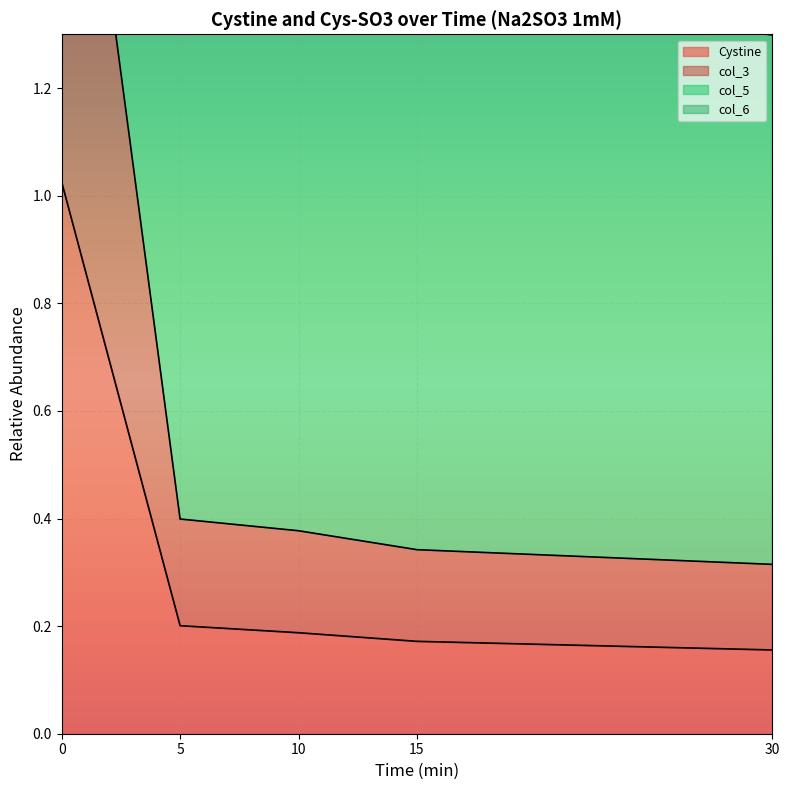

How many col_3 values are between 0 and 1?

4